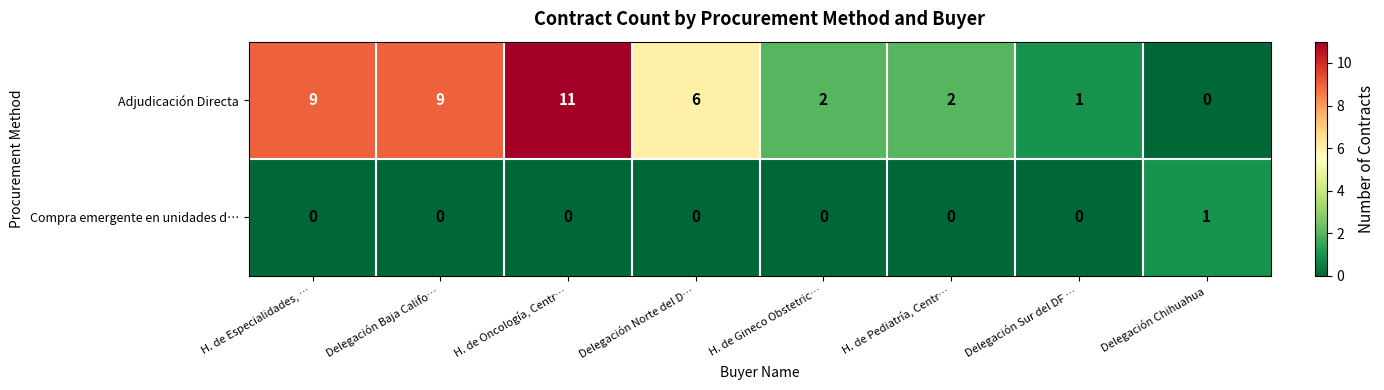

Reading right to left, list all the values displayed in this chart.

Adjudicación Directa: Delegación Chihuahua=0	Delegación Sur del DF …=1	H. de Pediatría, Centr…=2	H. de Gineco Obstetric…=2	Delegación Norte del D…=6	H. de Oncología, Centr…=11	Delegación Baja Califo…=9	H. de Especialidades, …=9
Compra emergente en unidades d…: Delegación Chihuahua=1	Delegación Sur del DF …=0	H. de Pediatría, Centr…=0	H. de Gineco Obstetric…=0	Delegación Norte del D…=0	H. de Oncología, Centr…=0	Delegación Baja Califo…=0	H. de Especialidades, …=0